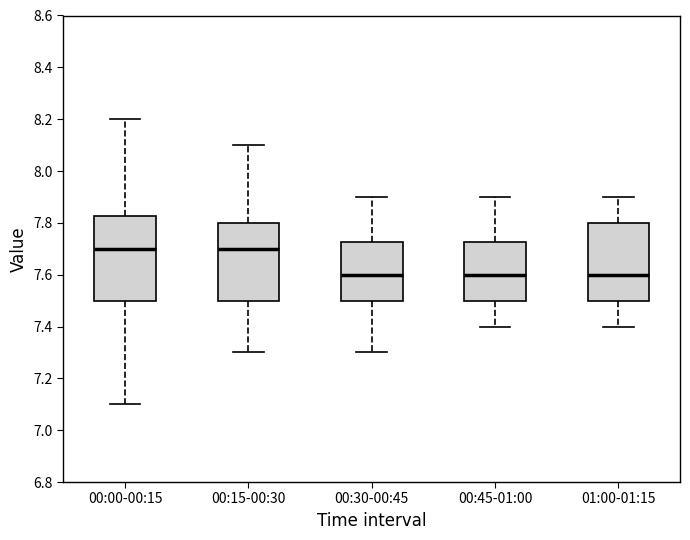

Reading left to right, read every box against the y-axis: the position of its median line, the range the box covers, and the ends of its whiskers. The values are not printed on the chart, so give them approximately, as read against the axis.

00:00-00:15: median 7.70, box 7.50 to 7.82, whiskers 7.10 to 8.20
00:15-00:30: median 7.70, box 7.50 to 7.80, whiskers 7.30 to 8.10
00:30-00:45: median 7.60, box 7.50 to 7.72, whiskers 7.30 to 7.90
00:45-01:00: median 7.60, box 7.50 to 7.72, whiskers 7.40 to 7.90
01:00-01:15: median 7.60, box 7.50 to 7.80, whiskers 7.40 to 7.90